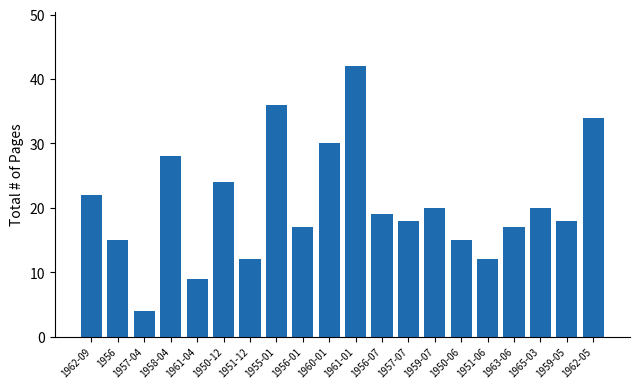

What is the average value?

21